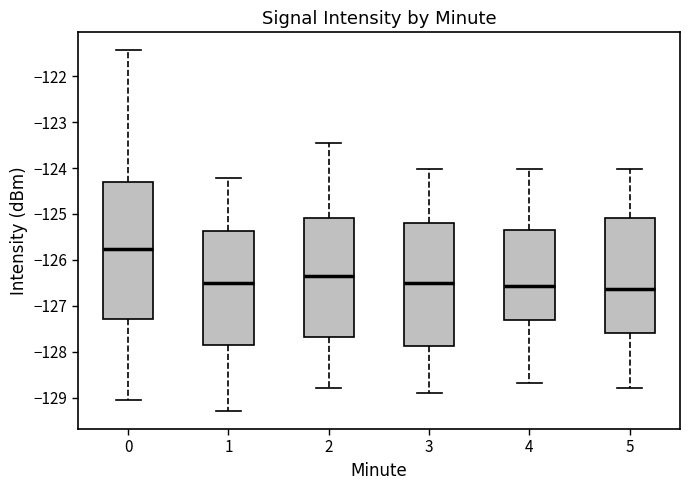

Reading left to right, transcribe this box plot: for each box, give where its median line is, the range the box spans, and where its two whiskers end, as read against the y-axis. The values are not printed on the chart, so give them approximately, as read against the axis.

0: median -125.8, box -127.3 to -124.3, whiskers -129.0 to -121.4
1: median -126.5, box -127.9 to -125.4, whiskers -129.3 to -124.2
2: median -126.3, box -127.7 to -125.1, whiskers -128.8 to -123.5
3: median -126.5, box -127.9 to -125.2, whiskers -128.9 to -124.0
4: median -126.6, box -127.3 to -125.3, whiskers -128.7 to -124.0
5: median -126.6, box -127.6 to -125.1, whiskers -128.8 to -124.0